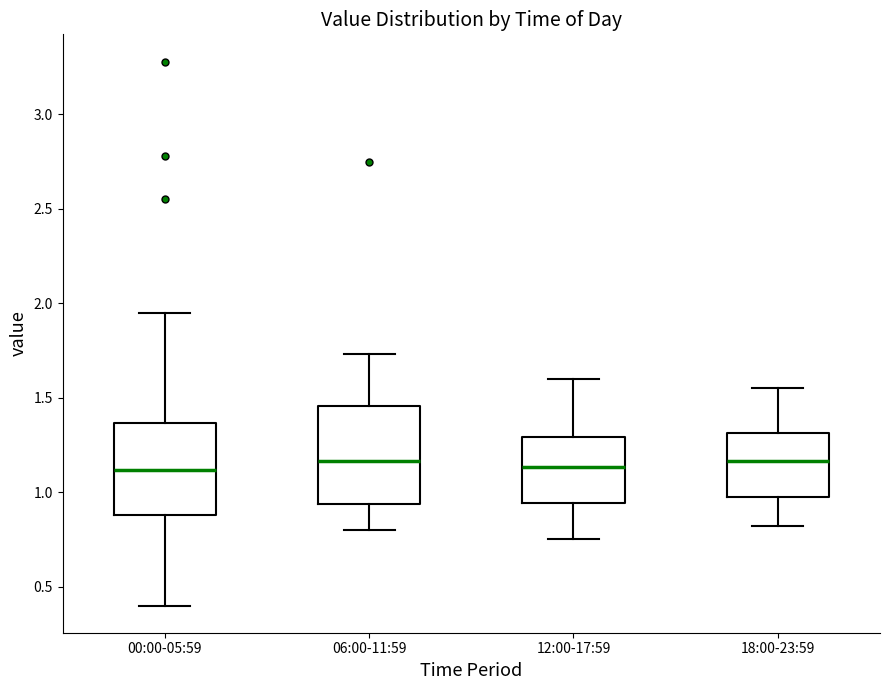

Where does the upper whisker of the box for 00:00-05:59 end on the y-axis? The values are not printed on the chart, so give them approximately, as read against the axis.

1.95